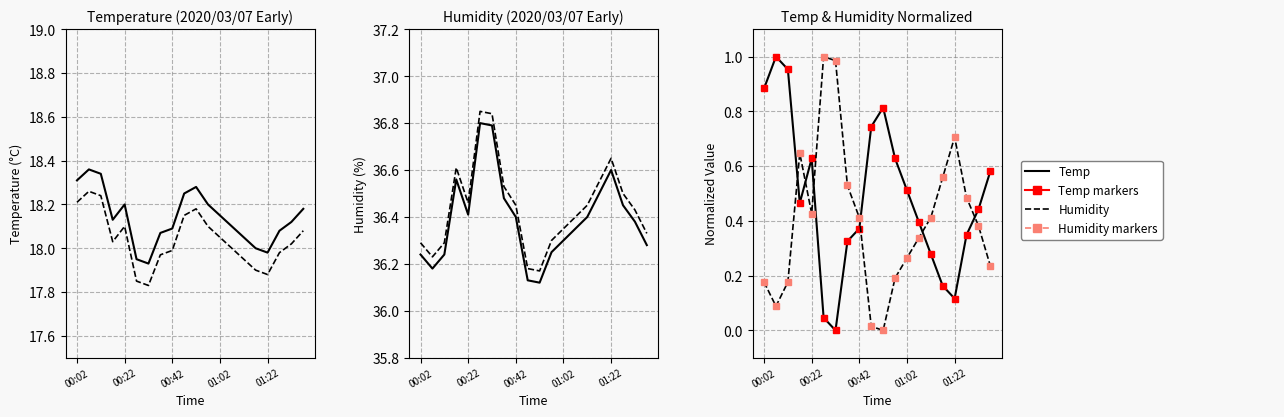

What is the minimum value for Humidity?

36.1